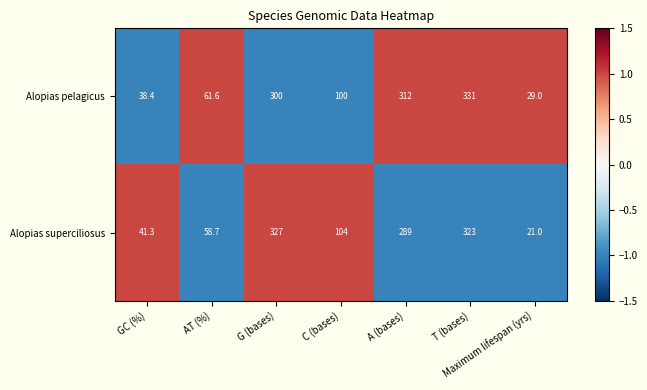

Which series changed the most between AT (%) and G (bases)?

Alopias superciliosus